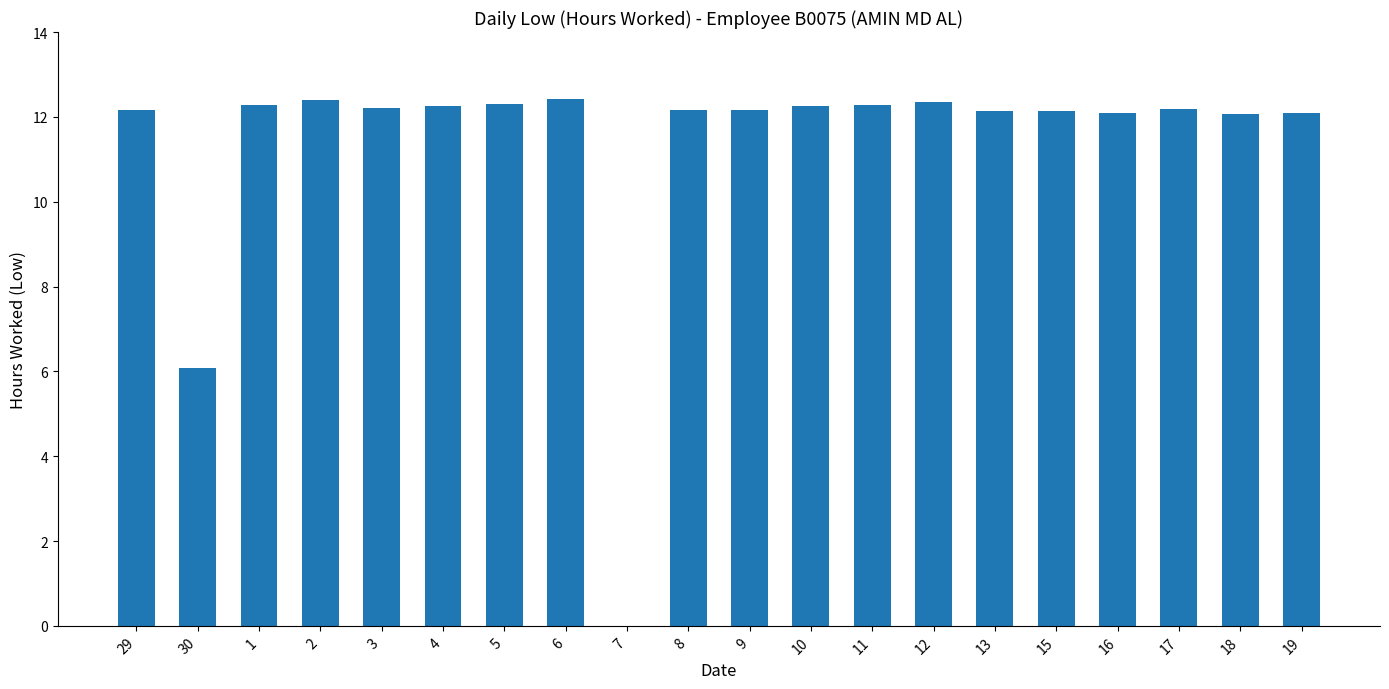

How many data points does each series have?

20